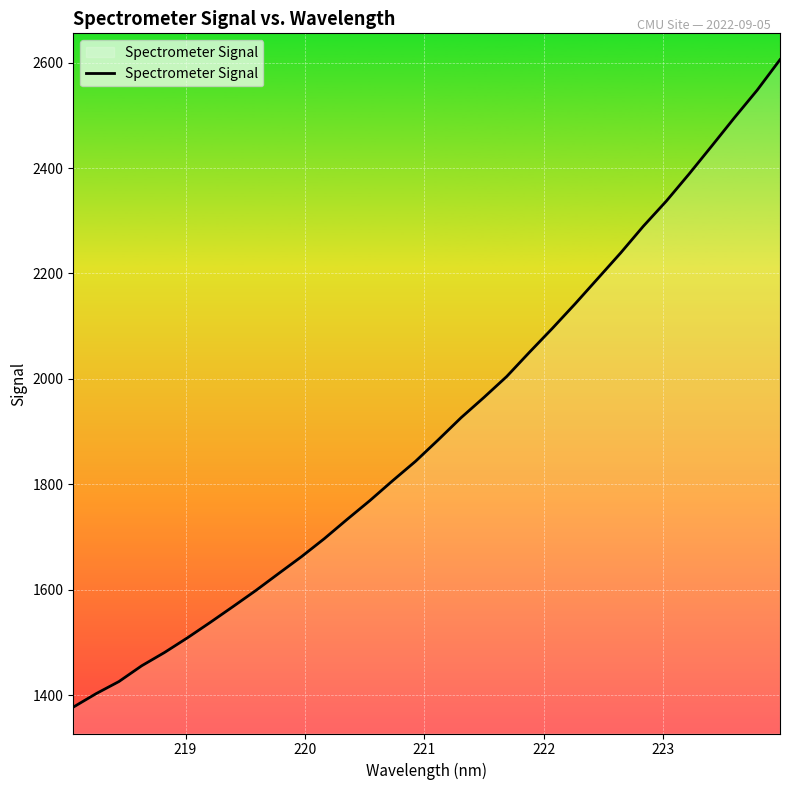

What is the difference between the maximum and minimum values?

1228.0